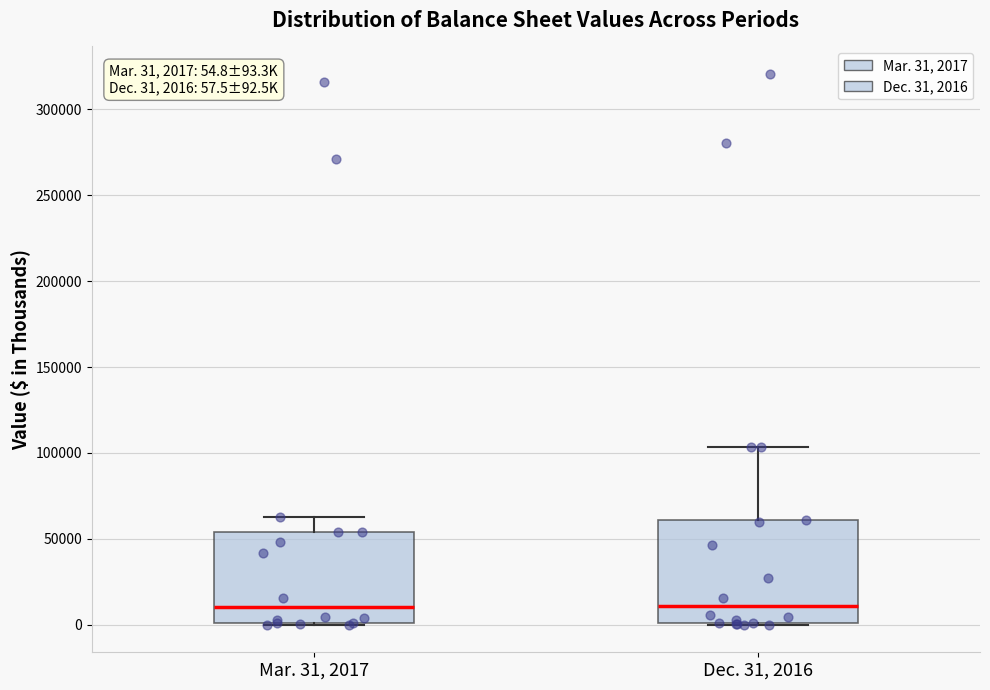

Which box is the tallest, from its lower edge to its upper edge?

Dec. 31, 2016